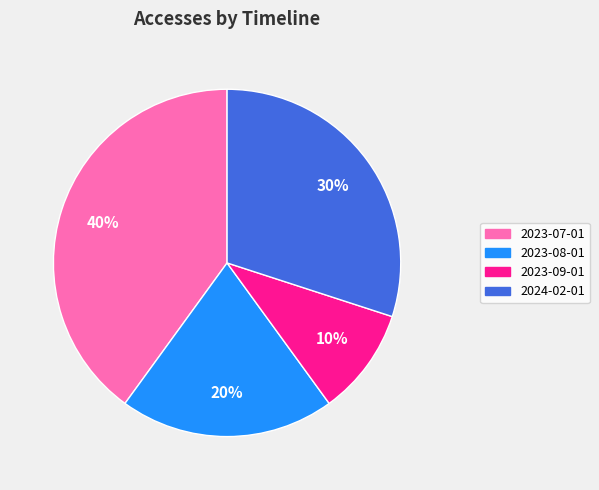

Which category has the smallest portion of the pie?

2023-09-01